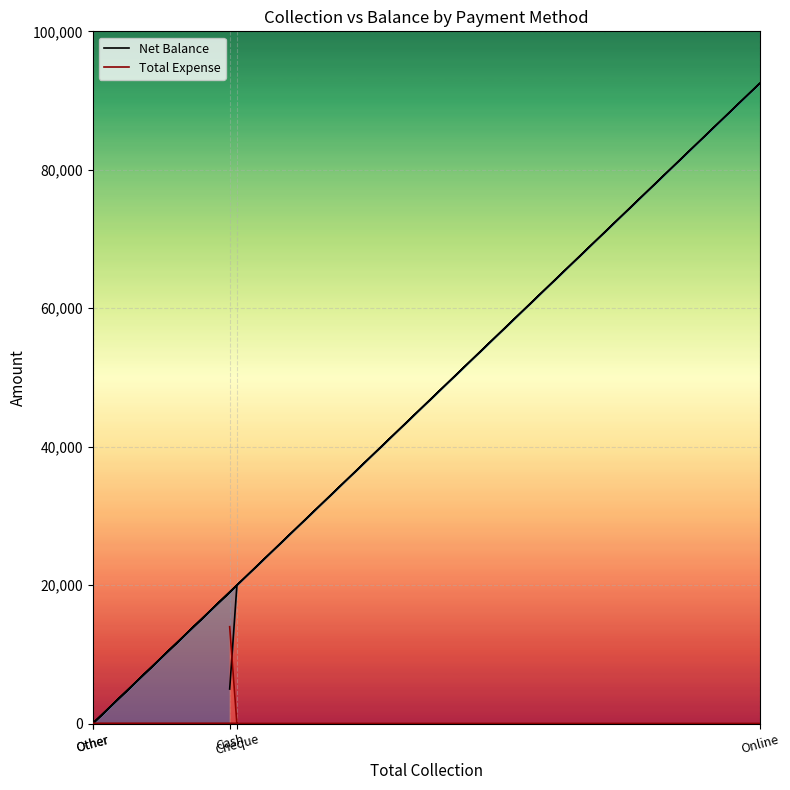

List the series in order of their overall mean, lowest first.

Total Expense, Net Balance